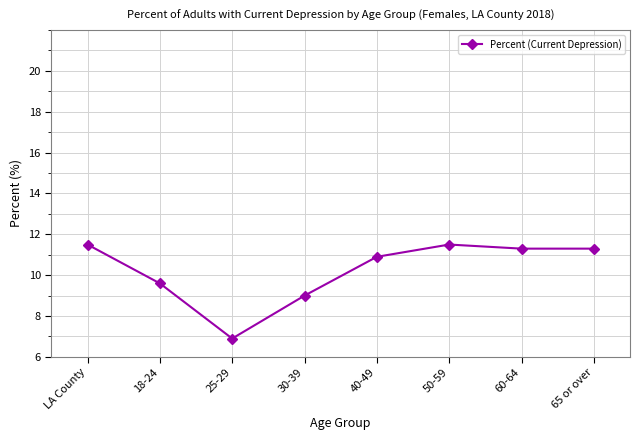

Reading right to left, what are all the values shown in this chart?

65 or over=11.3	60-64=11.3	50-59=11.5	40-49=10.9	30-39=9.0	25-29=6.9	18-24=9.6	LA County=11.5